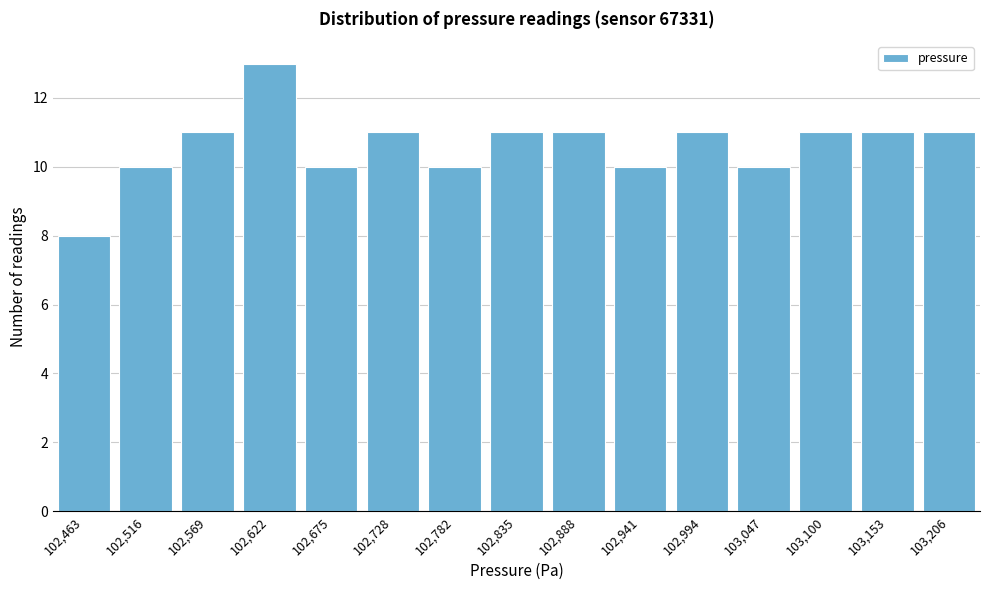

Reading left to right, transcribe all the data shown in this chart.

102,463=8	102,516=10	102,569=11	102,622=13	102,675=10	102,728=11	102,782=10	102,835=11	102,888=11	102,941=10	102,994=11	103,047=10	103,100=11	103,153=11	103,206=11